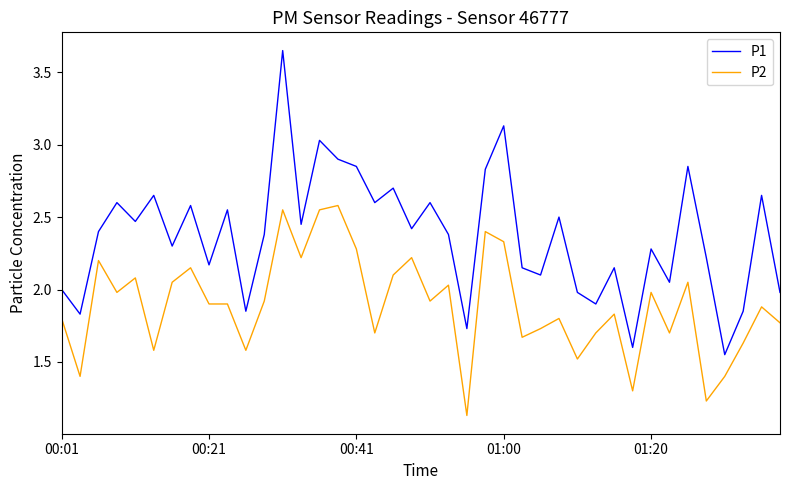

Which series has the largest range (max minus min)?

P1